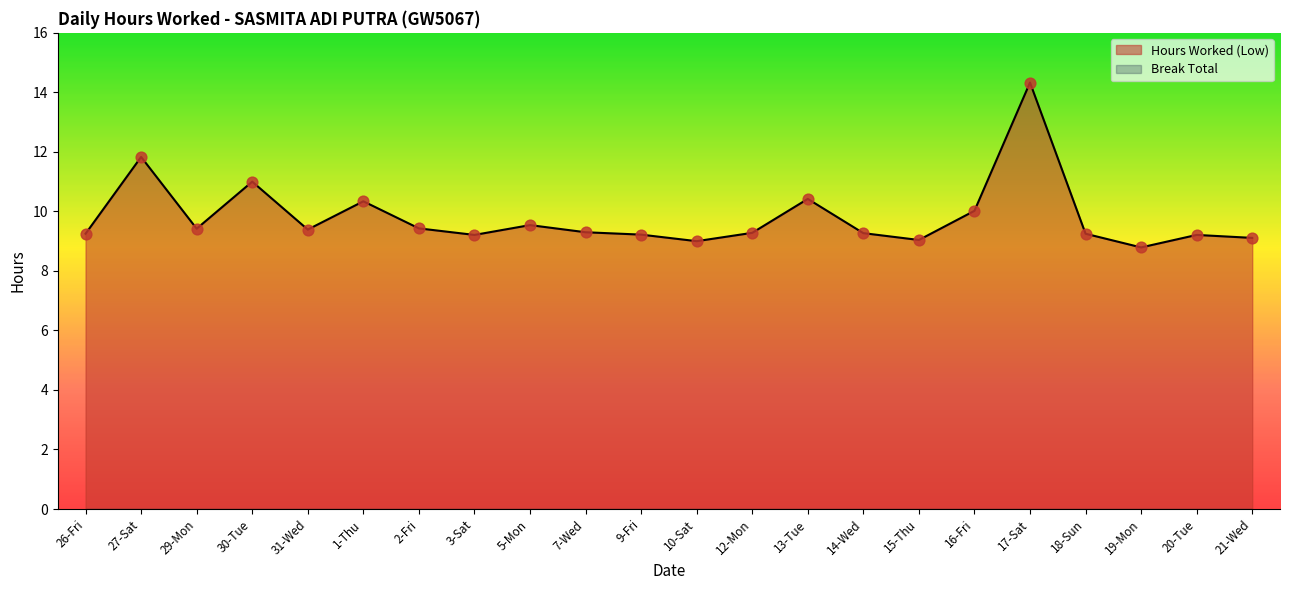

What is the ratio of the value at 9-Fri to the value at 14-Wed?

1.0